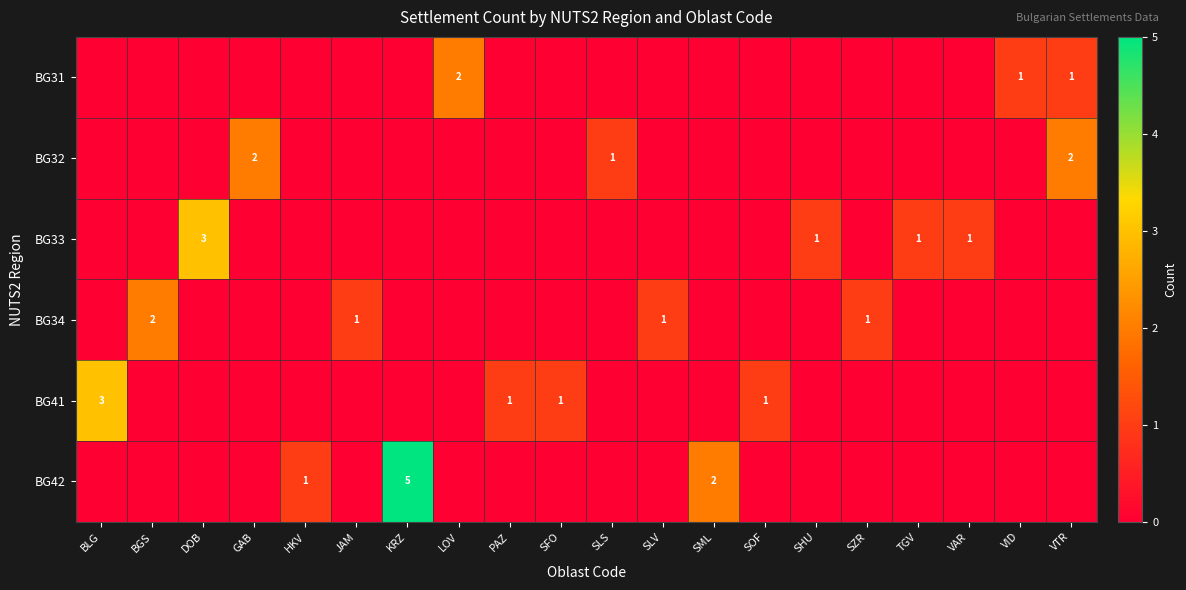

The value of BG31 at LOV is 1. True or false?

False